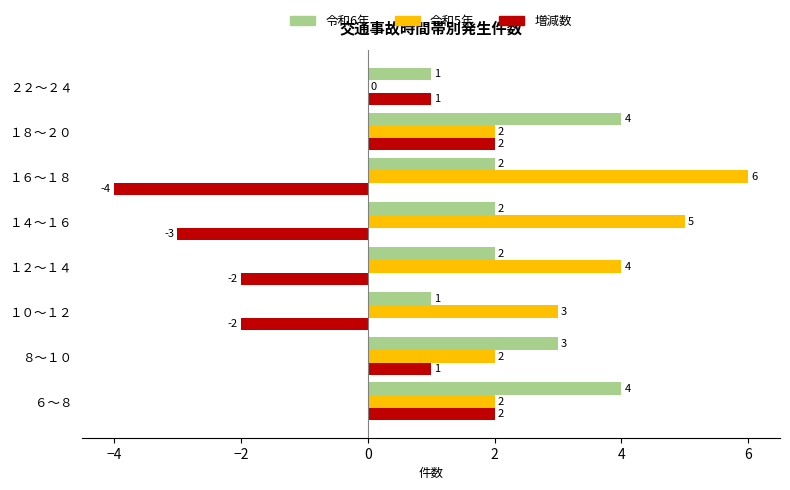

Is the value of 令和5年 at １０～１２ greater than the value of 令和6年 at ６～８?

No